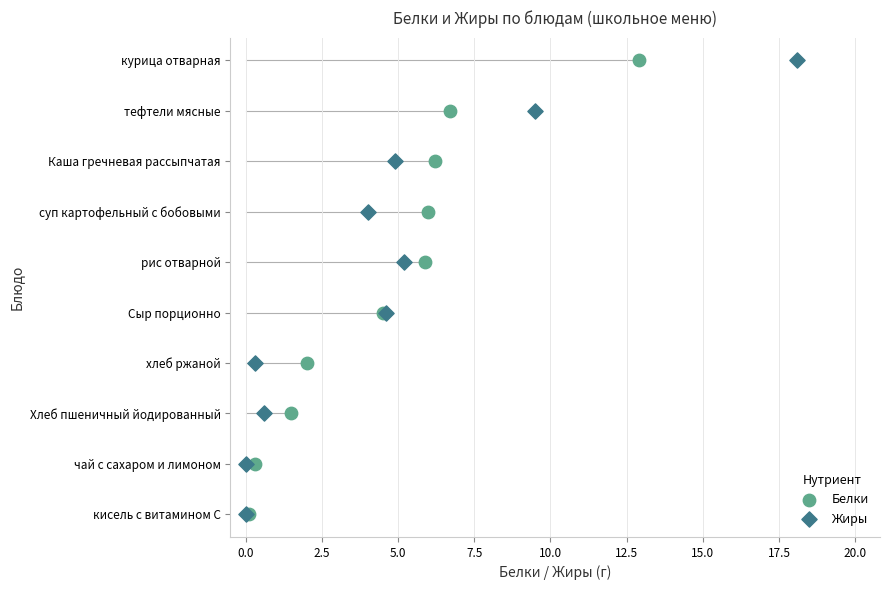

What are all the series names shown in the legend?

Белки, Жиры